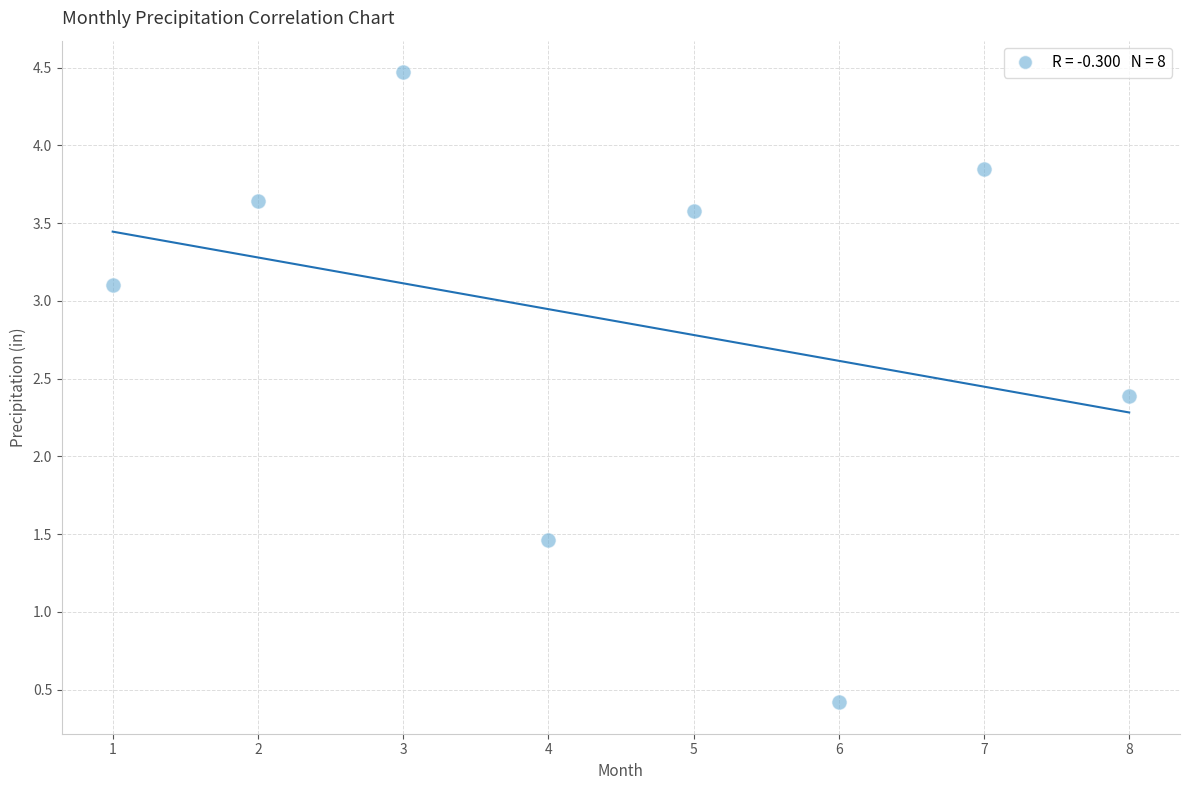

What Y value in the scatter plot is closest to 2?

2.4